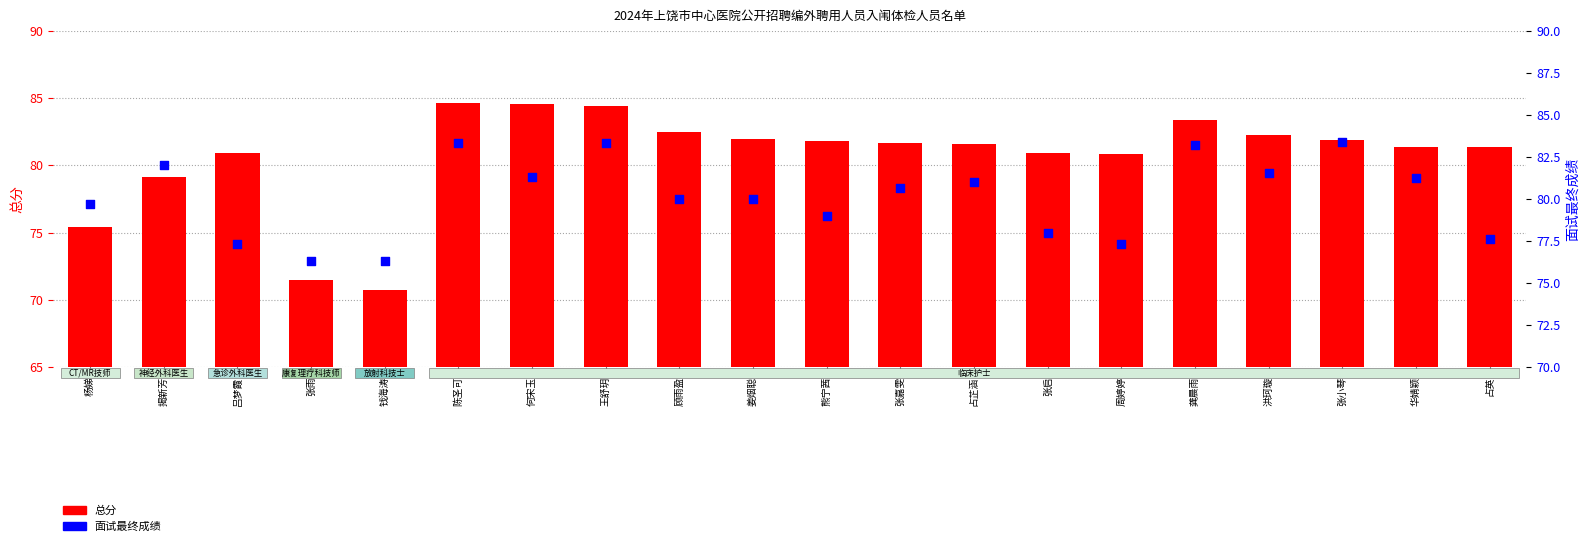

Which series contains the highest Y value?

总分